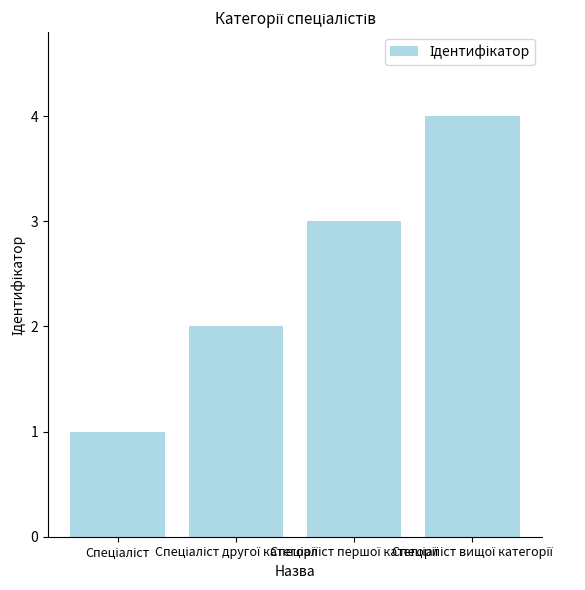

What is the maximum value shown in the chart?

4